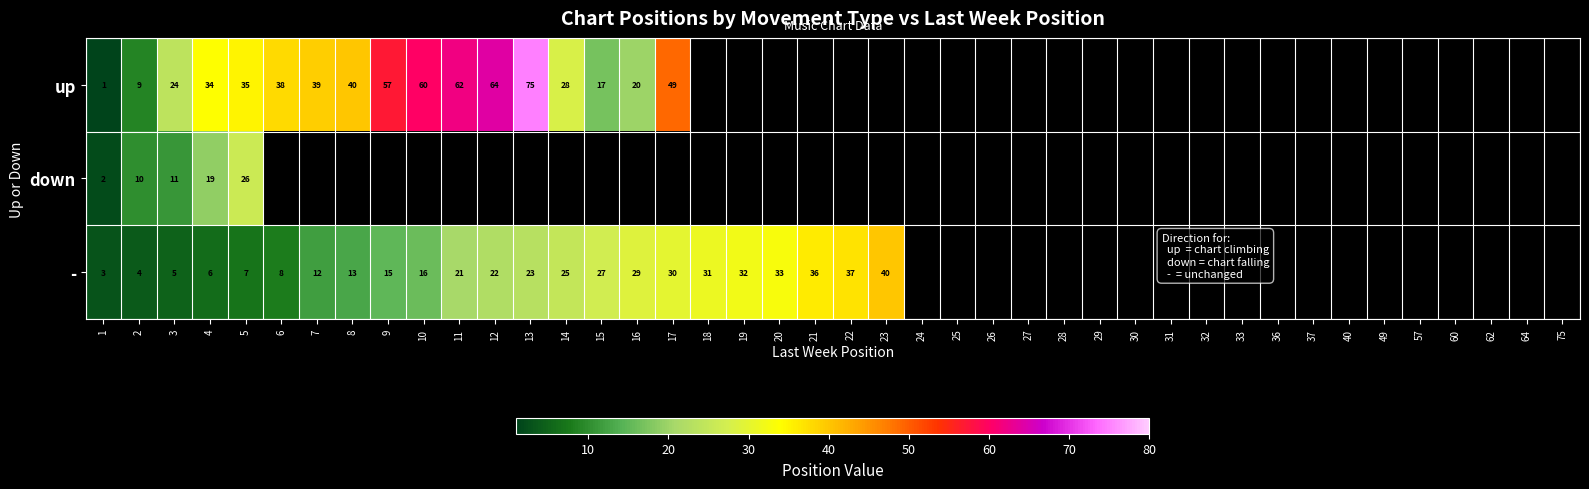

The - series shows 8 at 6. True or false?

True